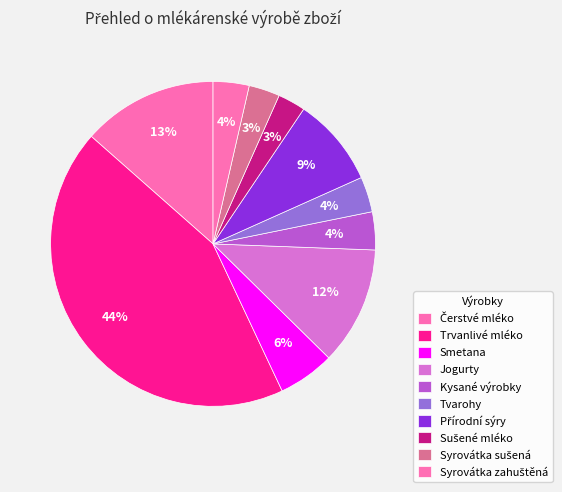

What is the smallest slice in the pie chart?

Sušené mléko